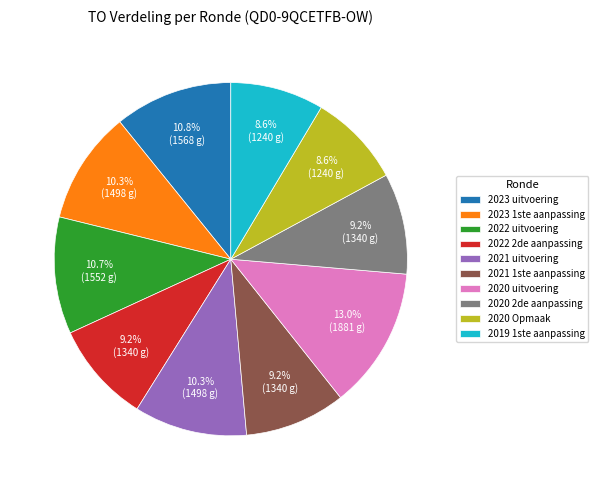

Combined, do 2022 2de aanpassing and 2020 uitvoering account for over 50%?

No